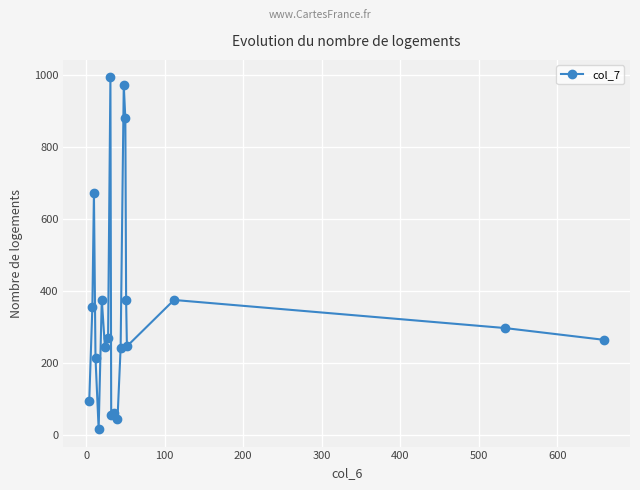

True or false: the data has more than 1 interior local peaks.

True